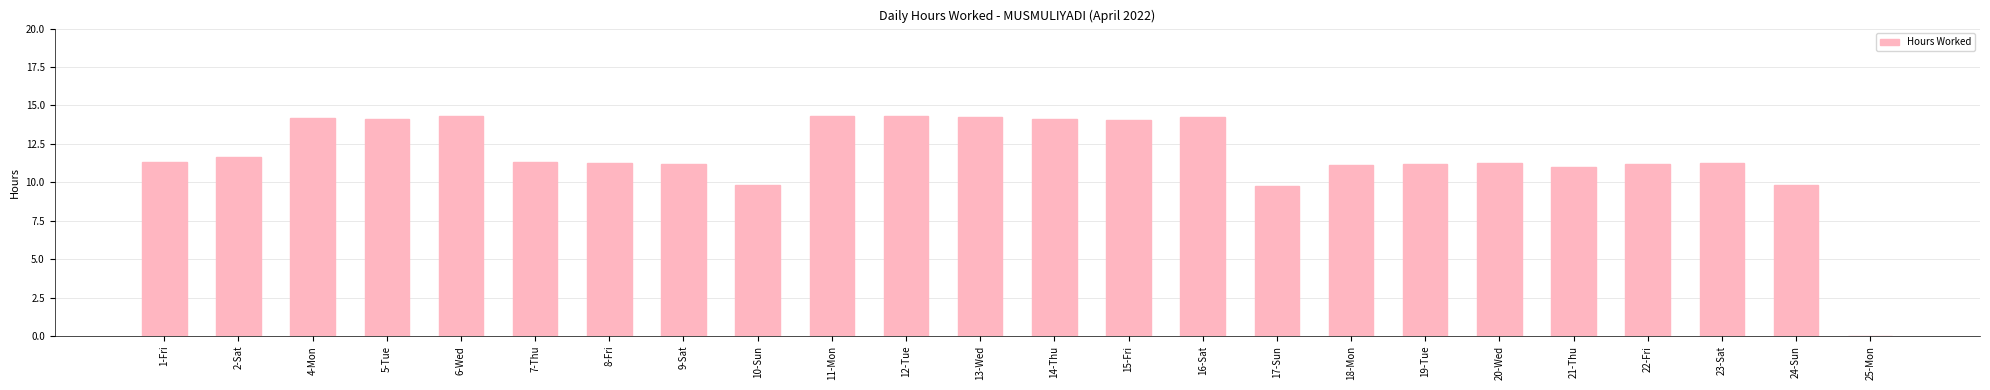

What is the sum of the values at 16-Sat and 5-Tue?

28.4